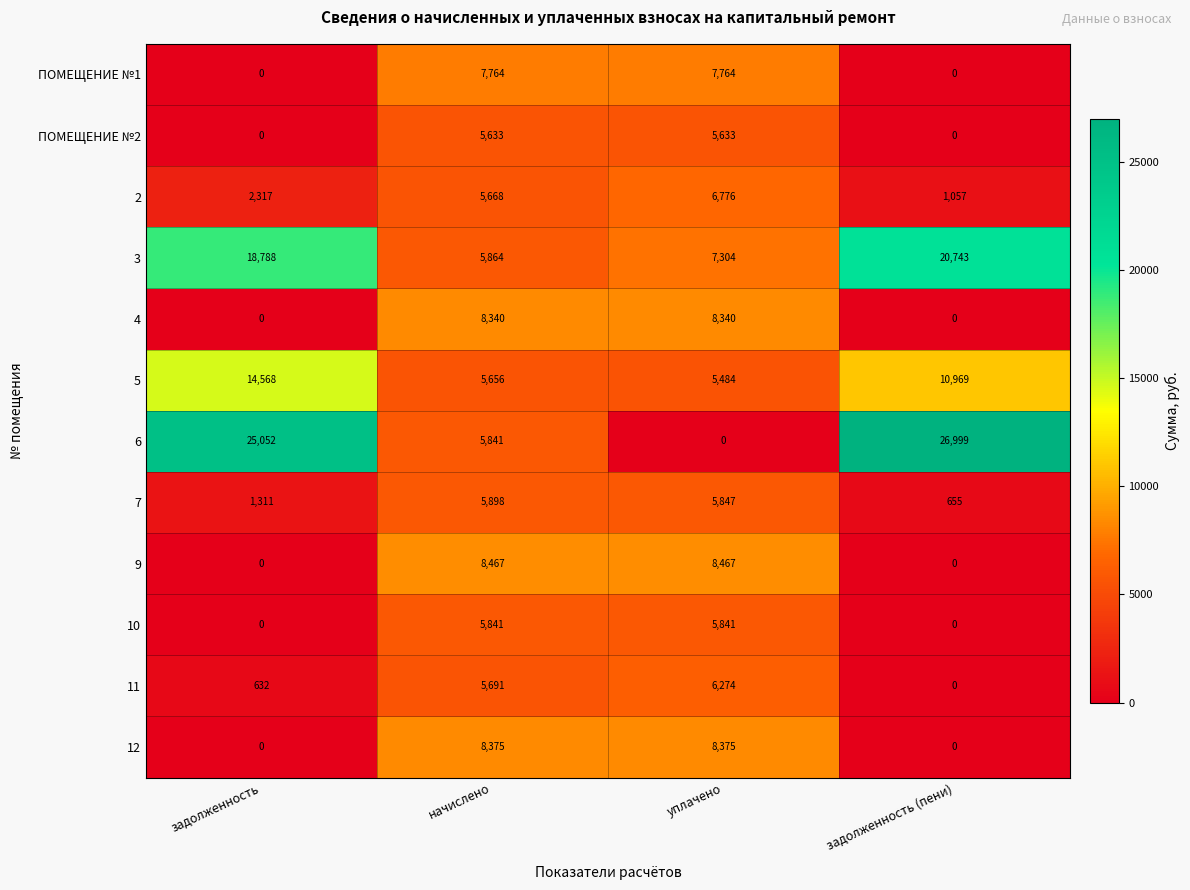

What is the total value across all series at уплачено?

76105